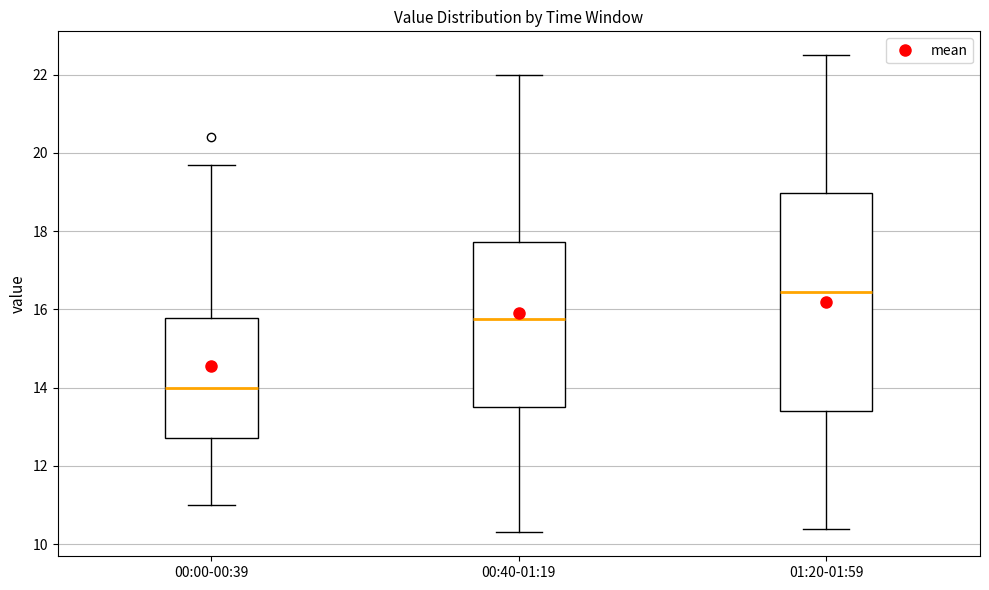

Reading left to right, read every box against the y-axis: the position of its median line, the range the box covers, and the ends of its whiskers. The values are not printed on the chart, so give them approximately, as read against the axis.

00:00-00:39: median 14.0, box 12.8 to 15.8, whiskers 11.0 to 19.8
00:40-01:19: median 15.8, box 13.6 to 17.8, whiskers 10.4 to 22.0
01:20-01:59: median 16.4, box 13.4 to 19.0, whiskers 10.4 to 22.6